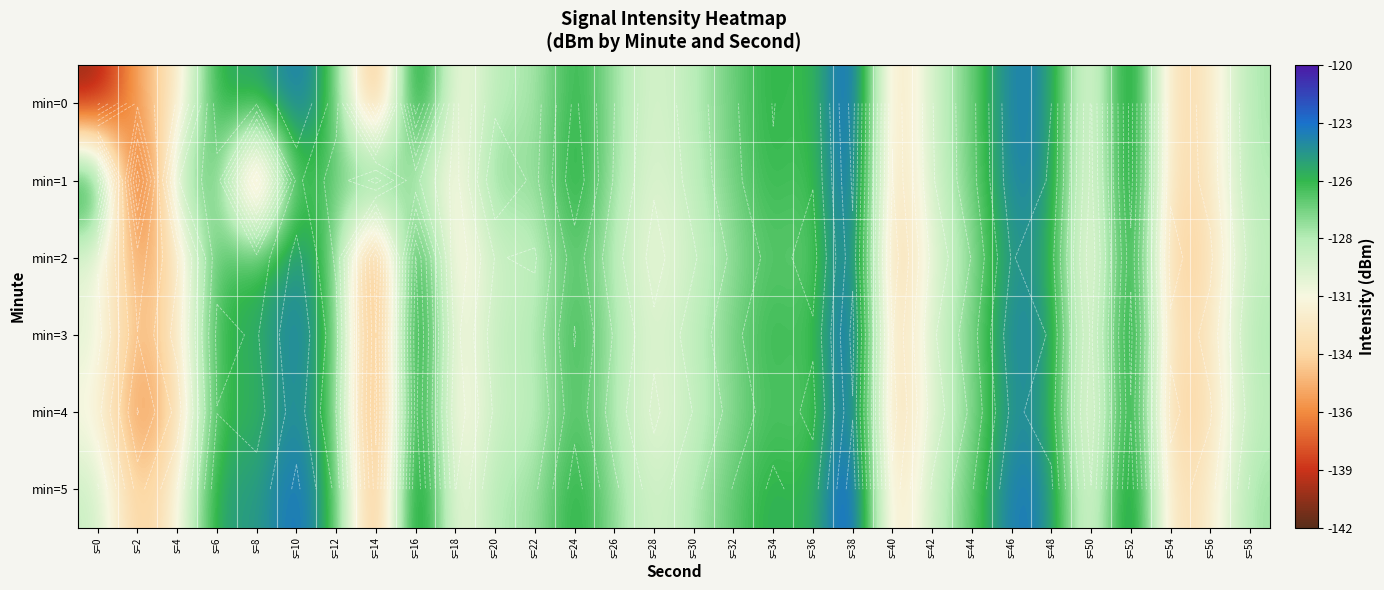

What is the spread (max minus min) of values at s=48?

1.1